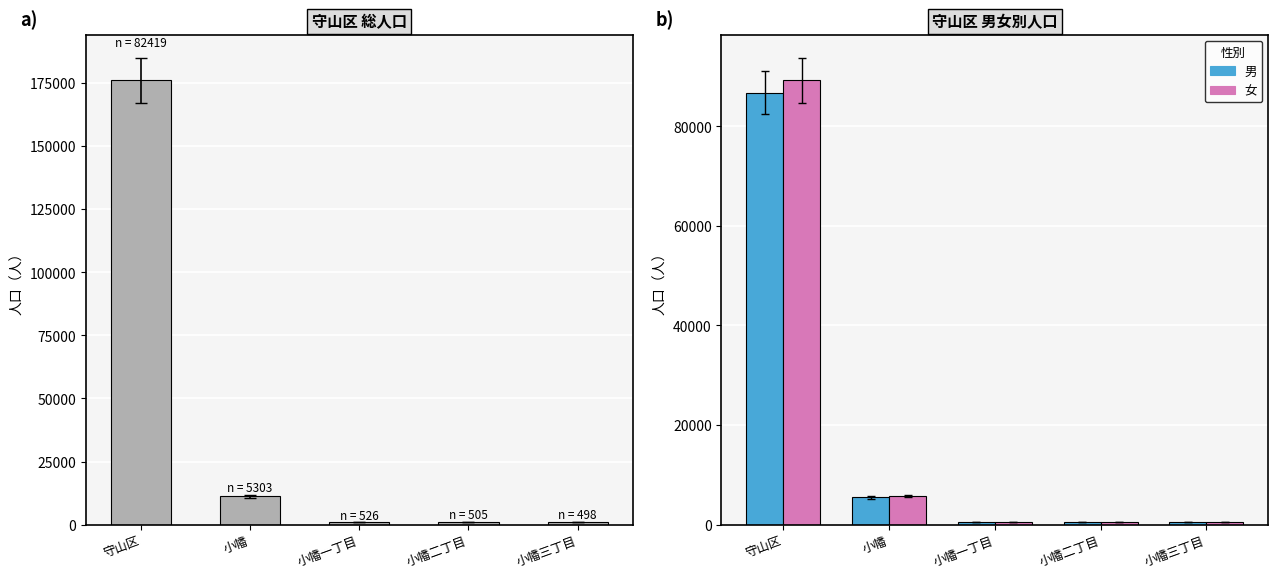

What is the highest value of the 女 series?

89237